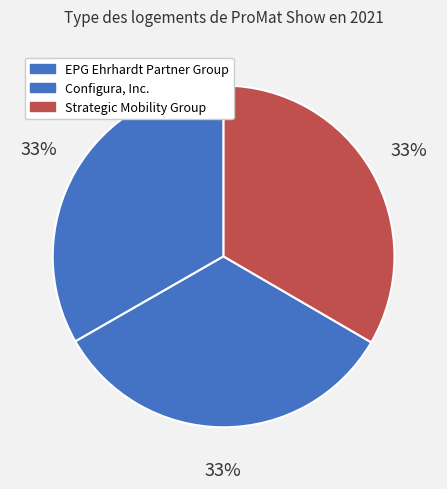

Count the number of slices in the pie.

3